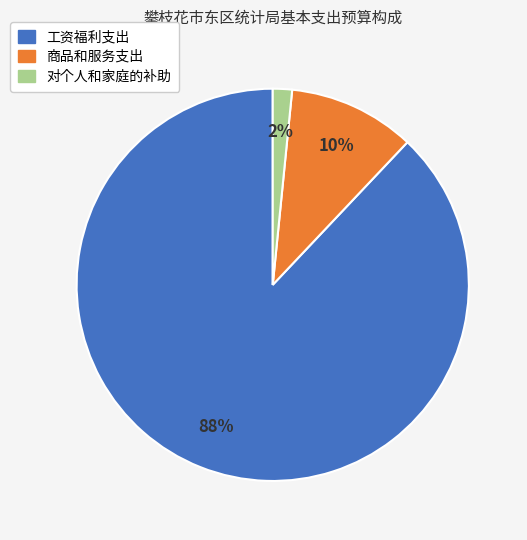

True or false: 工资福利支出 accounts for 99% of the total.

False